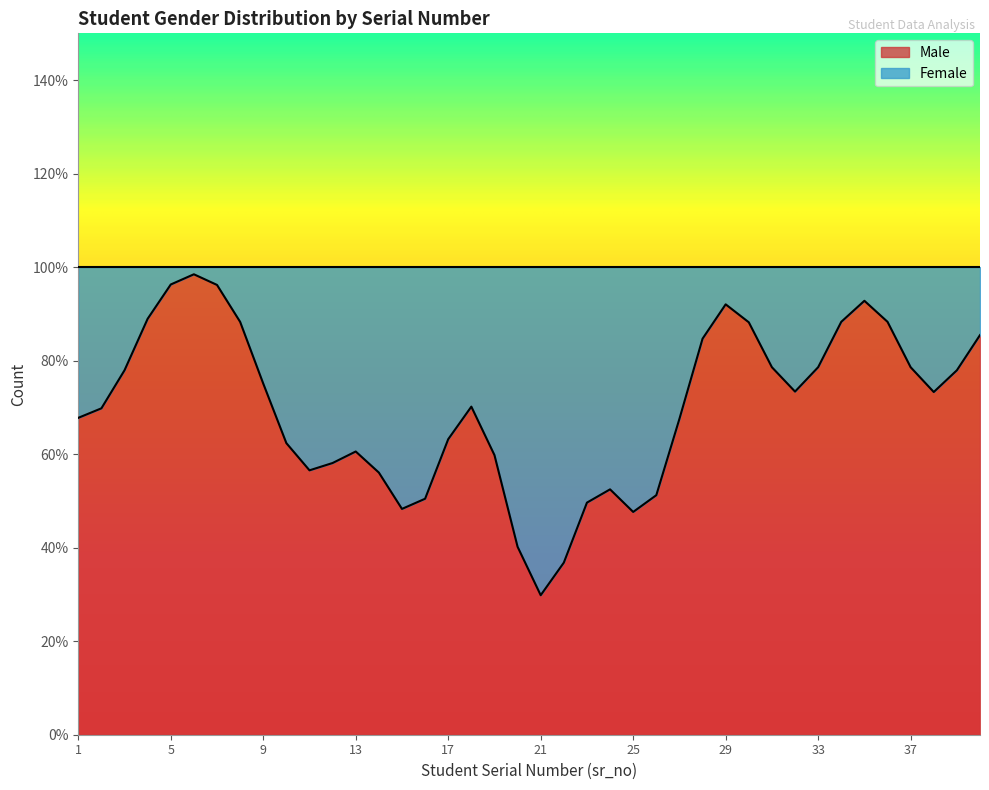

At how many categories does at least one series exceed 0?

40